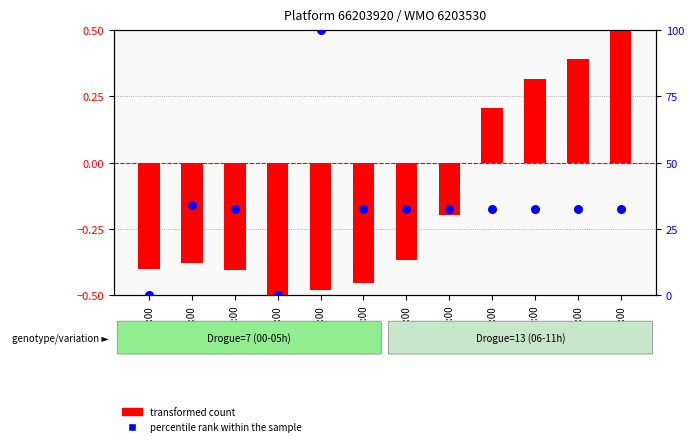

Which series has the largest total across all categories?

percentile rank within the sample